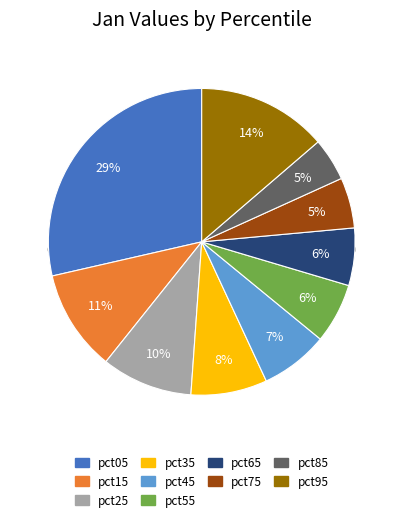

True or false: pct15 accounts for 11% of the total.

True